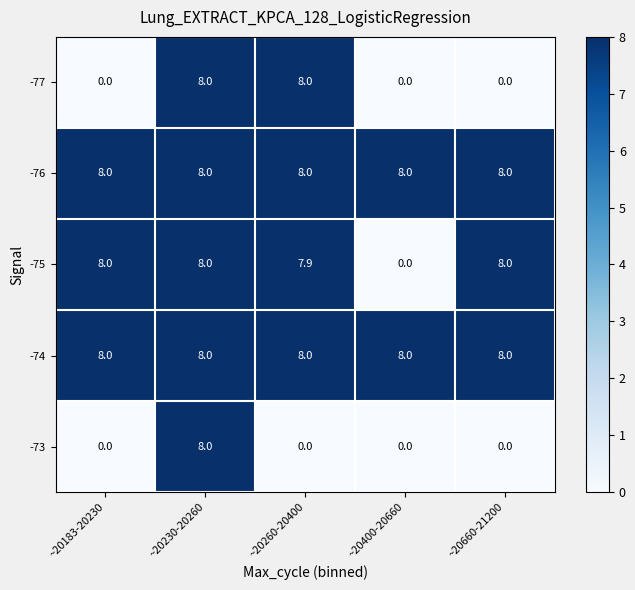

Count the number of data series in this chart.

5